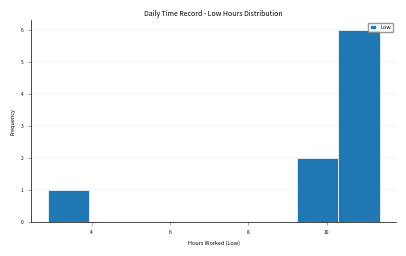

Reading left to right, transcribe this chart: for each bar, give the range it covers on the x-axis and its height. Neither the bar edges nor the heights are printed on the chart, so give them approximately, as read against the axes.

2.8 to 4.0: 1
4.0 to 5.0: 0
5.0 to 6.0: 0
6.0 to 7.2: 0
7.2 to 8.2: 0
8.2 to 9.2: 0
9.2 to 10.2: 2
10.2 to 11.4: 6